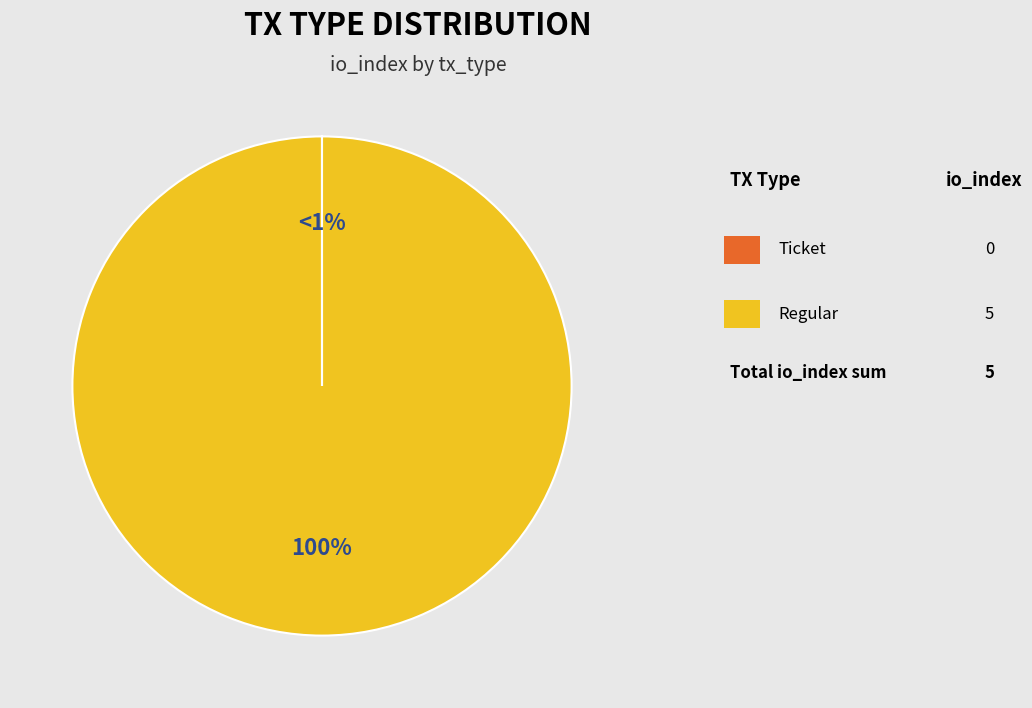

Which category has the smallest portion of the pie?

Ticket